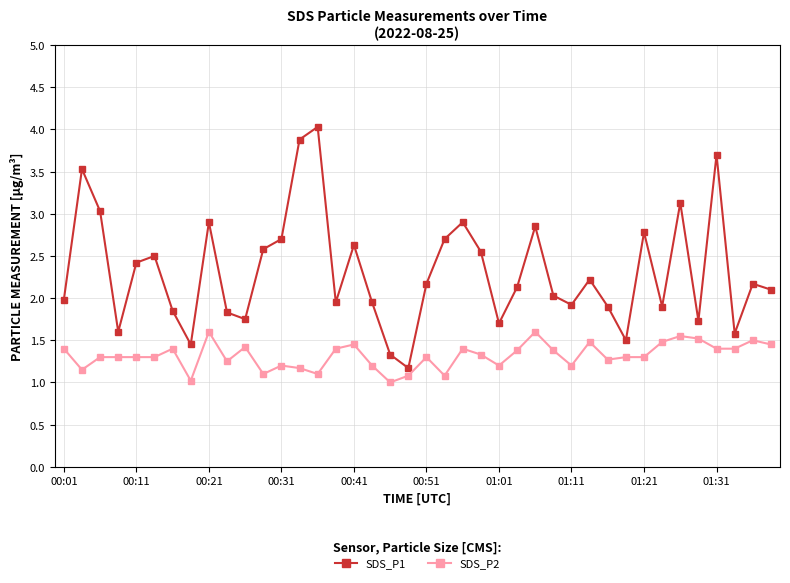

List the series in order of their peak value, lowest first.

SDS_P2, SDS_P1